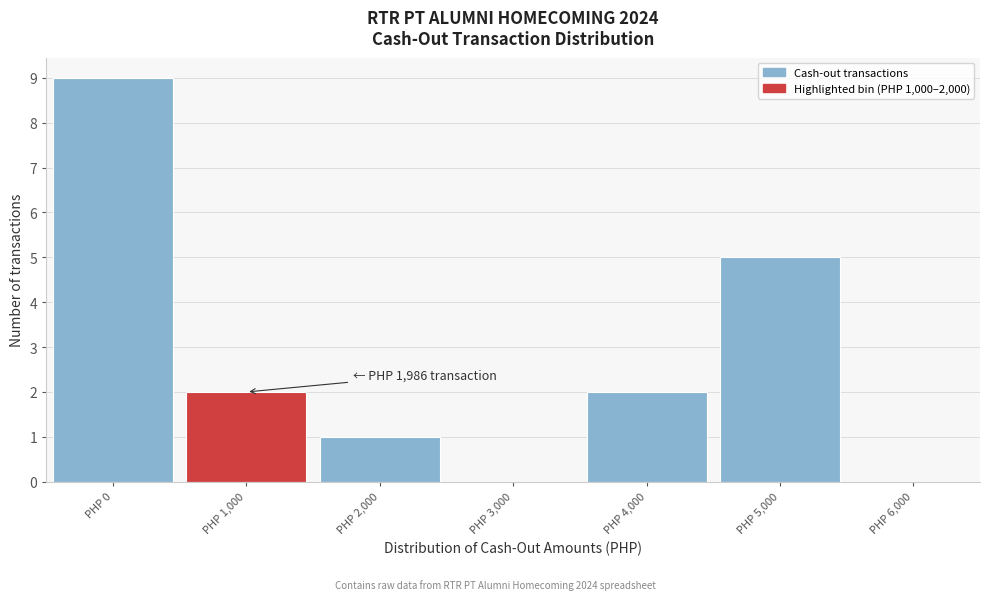

Reading right to left, extract all data points from this chart.

PHP 6,000=0	PHP 5,000=5	PHP 4,000=2	PHP 3,000=0	PHP 2,000=1	PHP 1,000=2	PHP 0=9